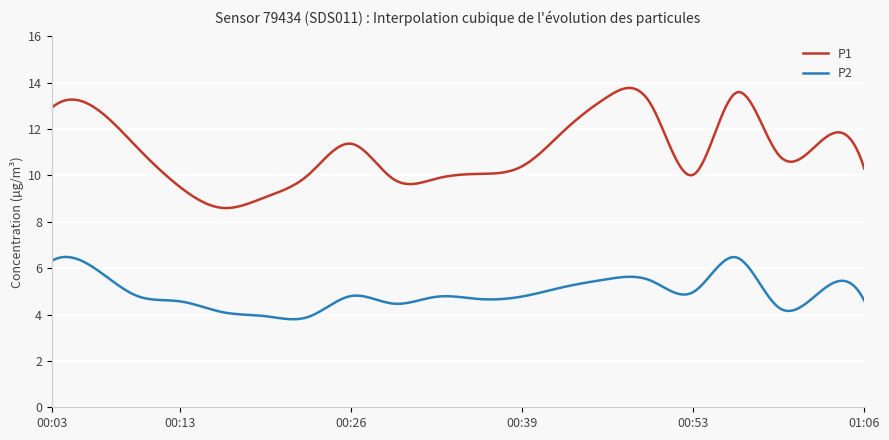

Which series has the widest spread of values?

P1